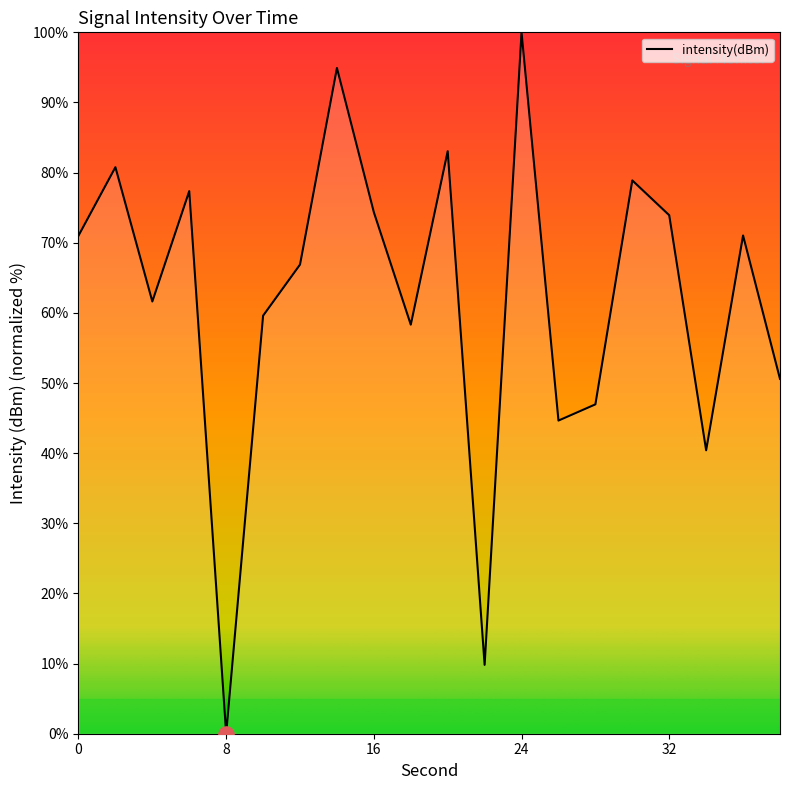

What is the maximum value shown in the chart?

100.0